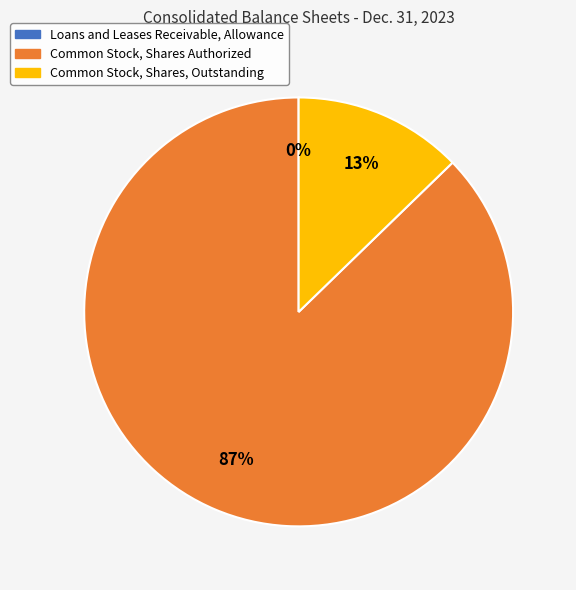

Combined, do Common Stock, Shares, Outstanding and Common Stock, Shares Authorized account for over 50%?

Yes